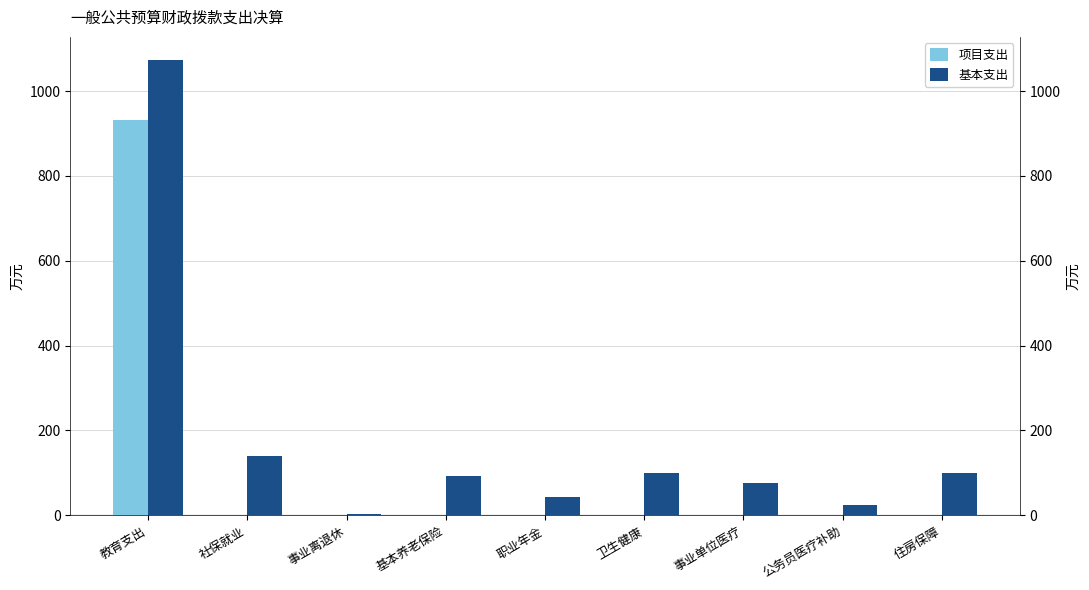

Are the bars horizontal?

No